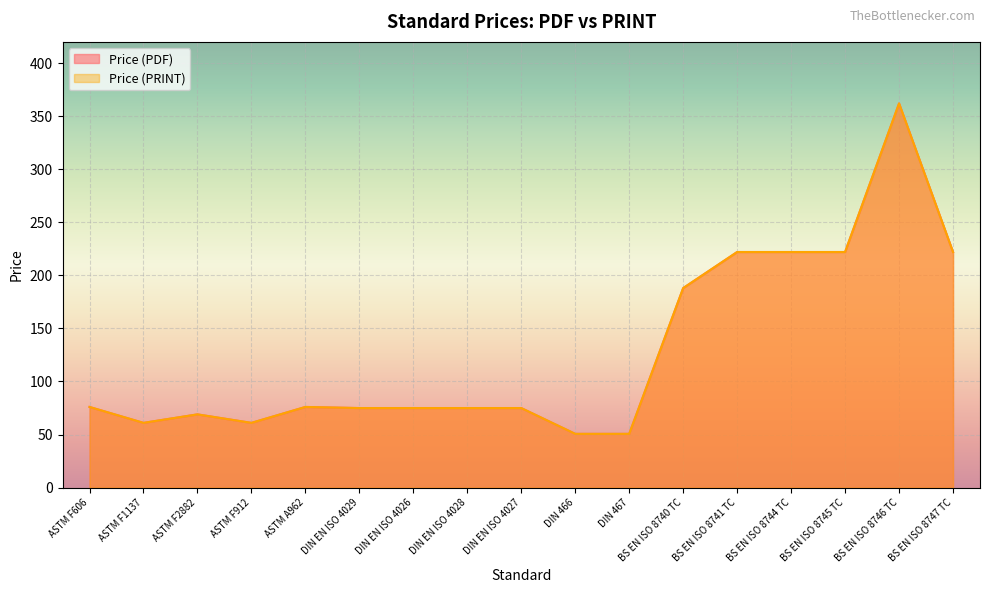

Rank the categories by Price (PRINT) value from lowest to highest.

DIN 466, DIN 467, ASTM F1137, ASTM F912, ASTM F2882, DIN EN ISO 4029, DIN EN ISO 4026, DIN EN ISO 4028, DIN EN ISO 4027, ASTM F606, ASTM A962, BS EN ISO 8740 TC, BS EN ISO 8741 TC, BS EN ISO 8744 TC, BS EN ISO 8745 TC, BS EN ISO 8747 TC, BS EN ISO 8746 TC